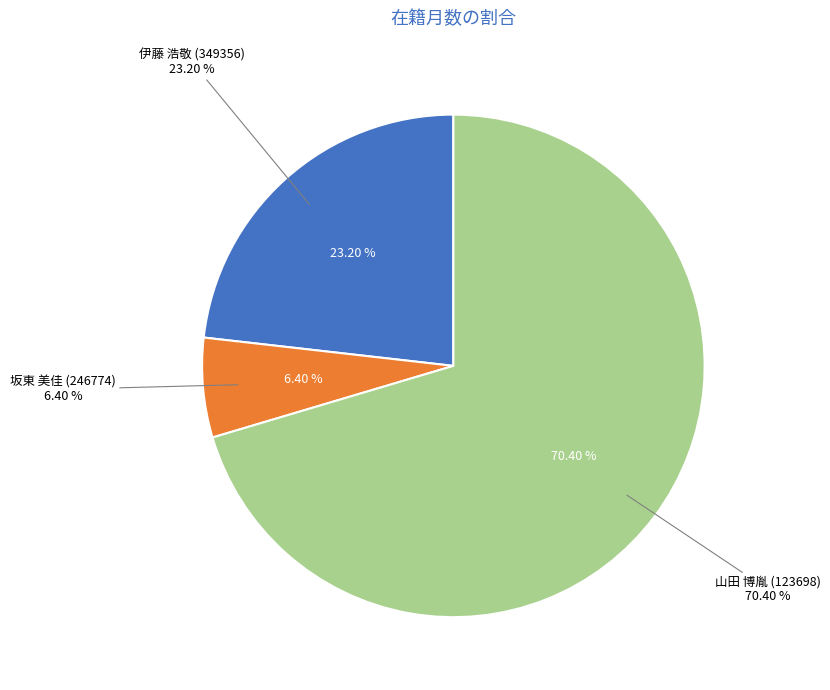

To the nearest percent, what percentage of the pie is 山田 博胤 (123698)?

70%